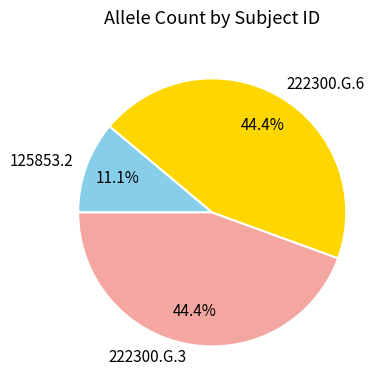

What percentage do 222300.G.6 and 125853.2 together represent?

55.6%